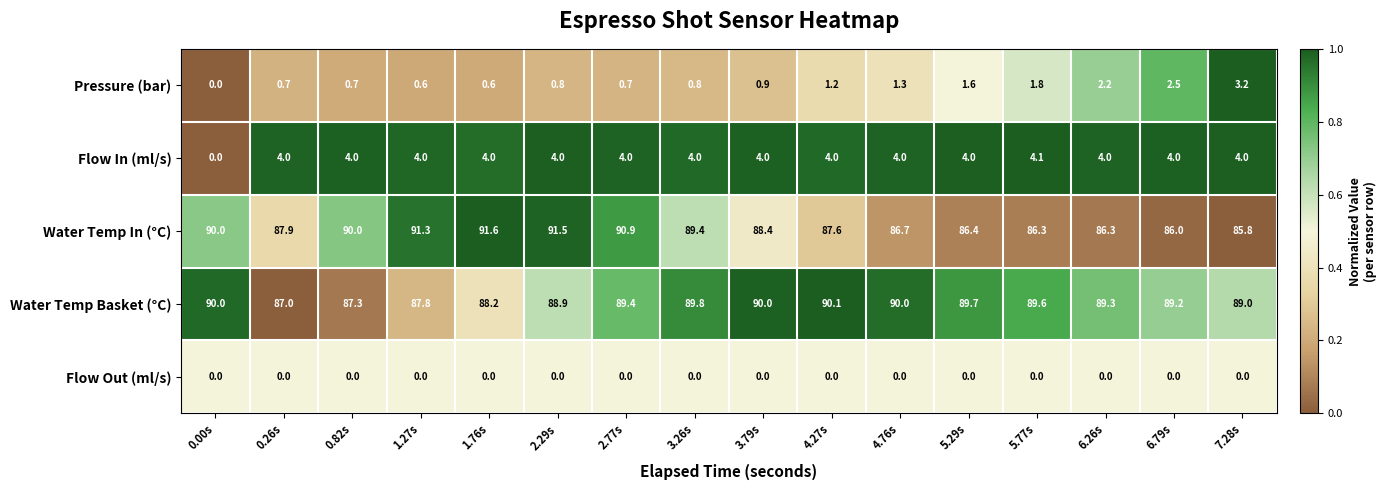

How many values in Flow In (ml/s) are above zero?

15